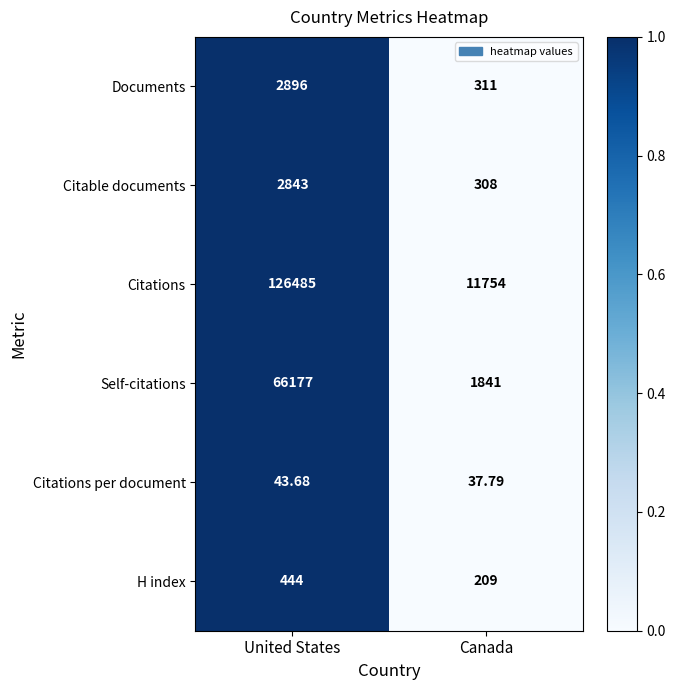

At United States, list the series in order from largest to smallest.

Citations, Self-citations, Documents, Citable documents, H index, Citations per document